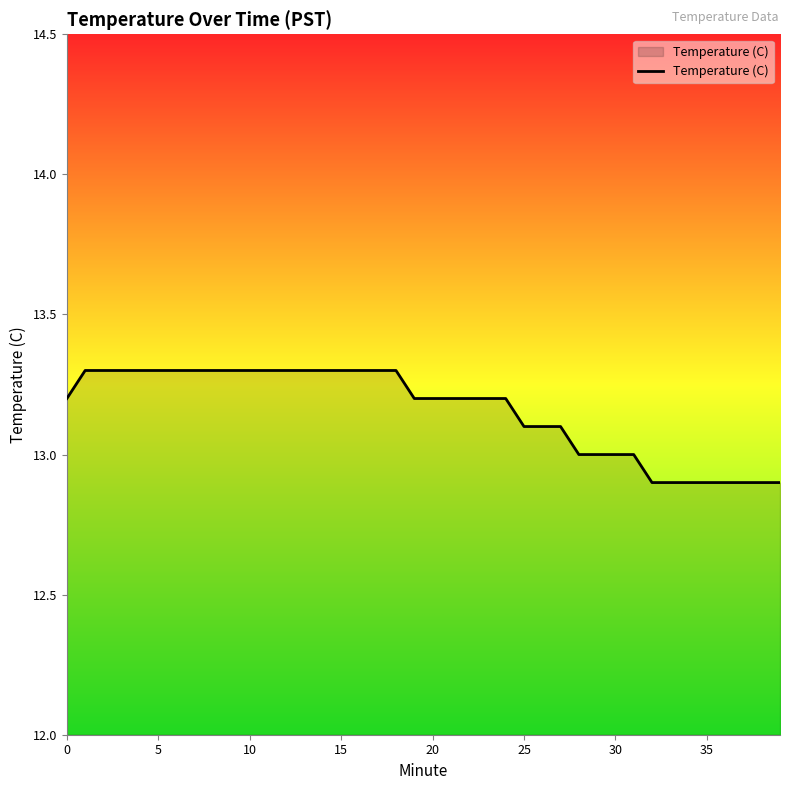

What is the difference between the maximum and minimum values?

0.4